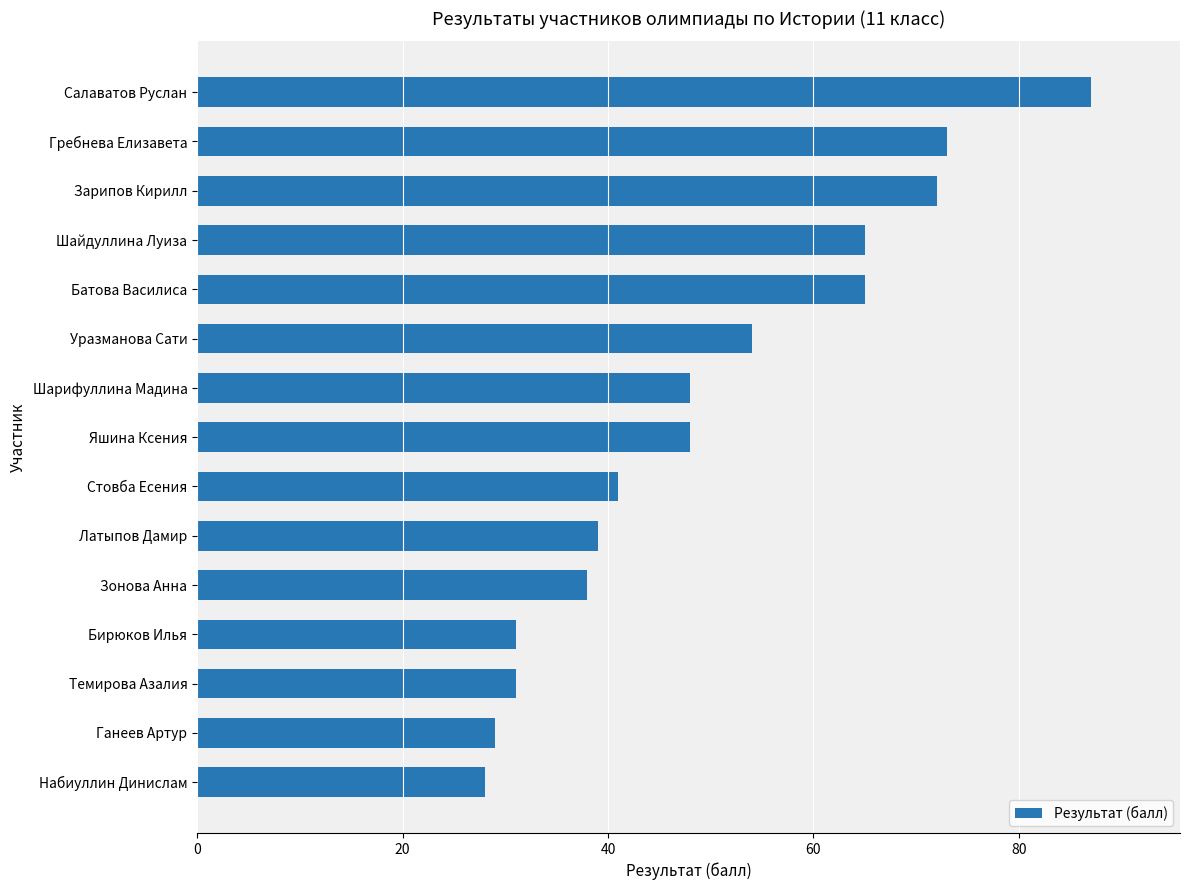

Reading top to bottom, list all the values displayed in this chart.

Салаватов Руслан=87	Гребнева Елизавета=73	Зарипов Кирилл=72	Шайдуллина Луиза=65	Батова Василиса=65	Уразманова Сати=54	Шарифуллина Мадина=48	Яшина Ксения=48	Стовба Есения=41	Латыпов Дамир=39	Зонова Анна=38	Бирюков Илья=31	Темирова Азалия=31	Ганеев Артур=29	Набиуллин Динислам=28